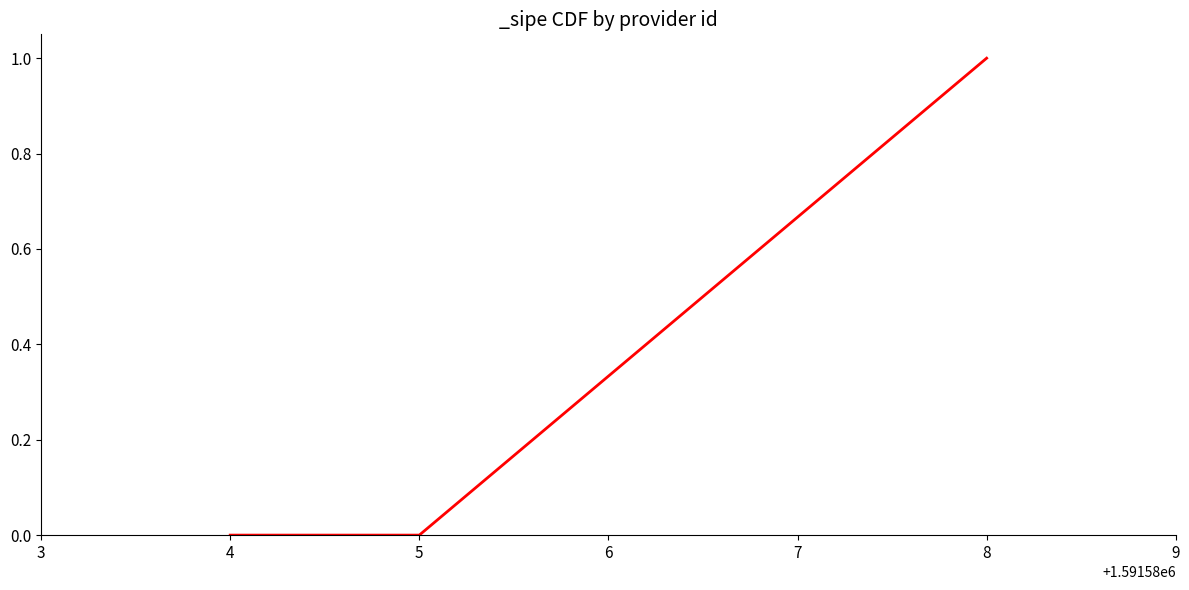

True or false: there are more than 2 points higher than both neighbors.

False